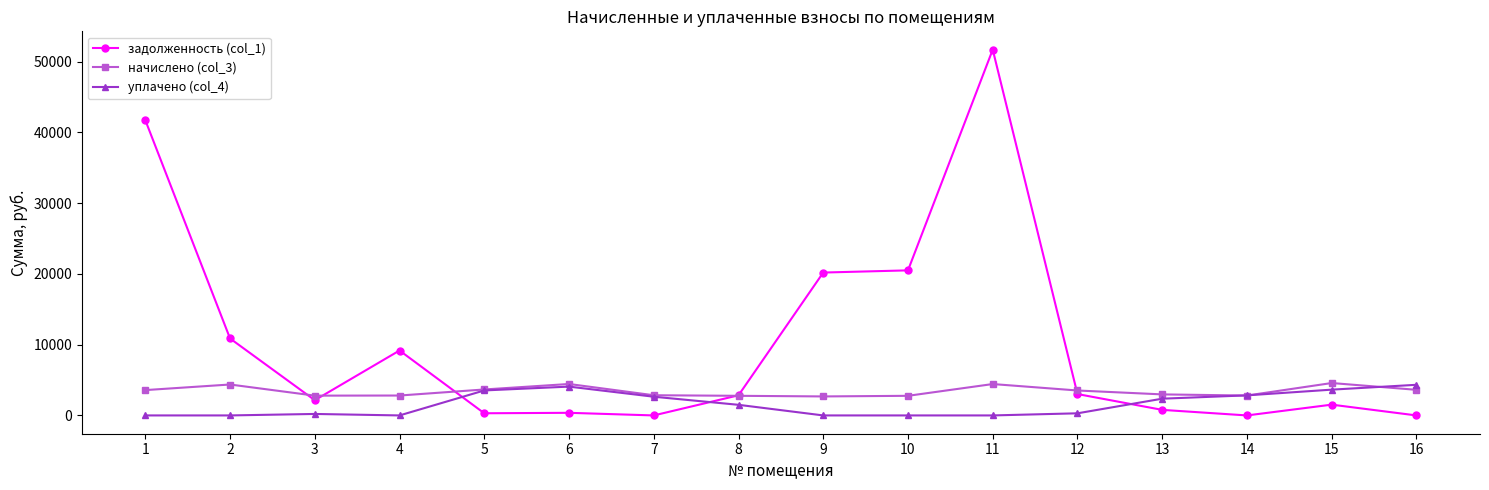

True or false: задолженность (col_1) has more than 2 points higher than both neighbors.

True